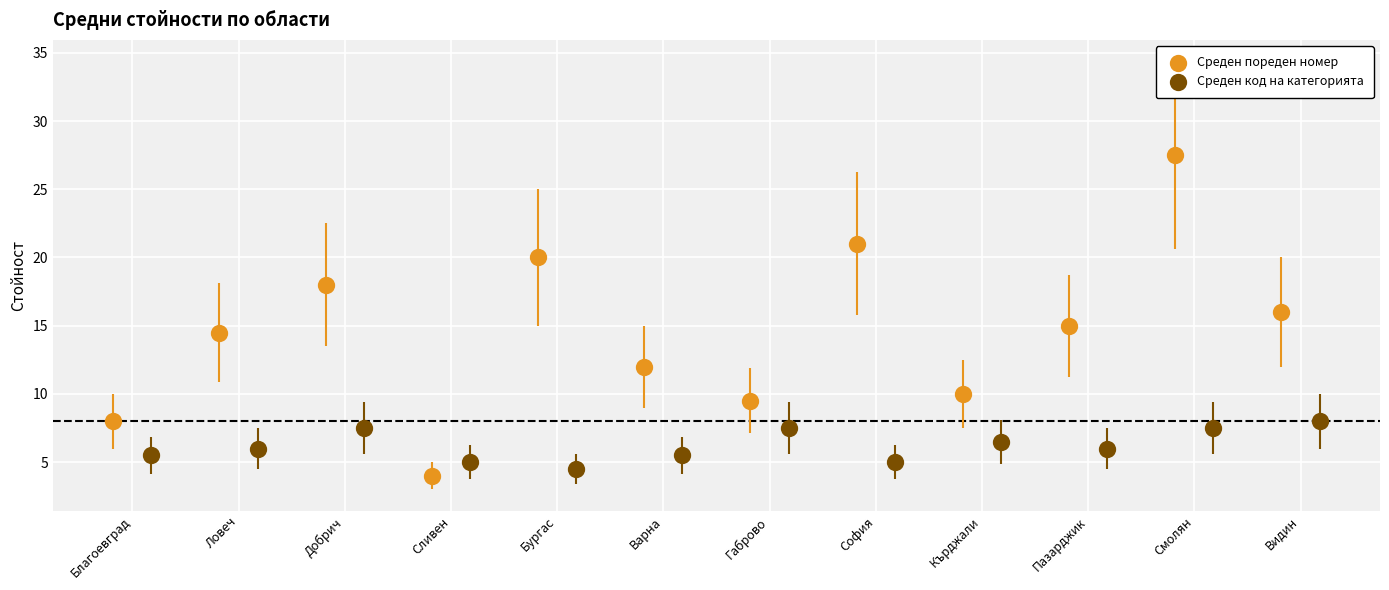

Which series reaches the maximum Y coordinate?

Среден пореден номер